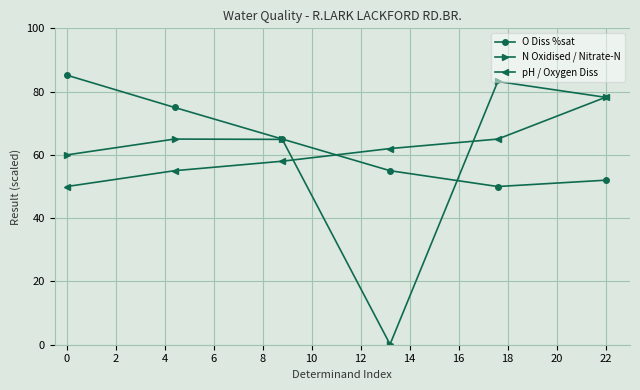

True or false: O Diss %sat and pH / Oxygen Diss cross at least once.

True